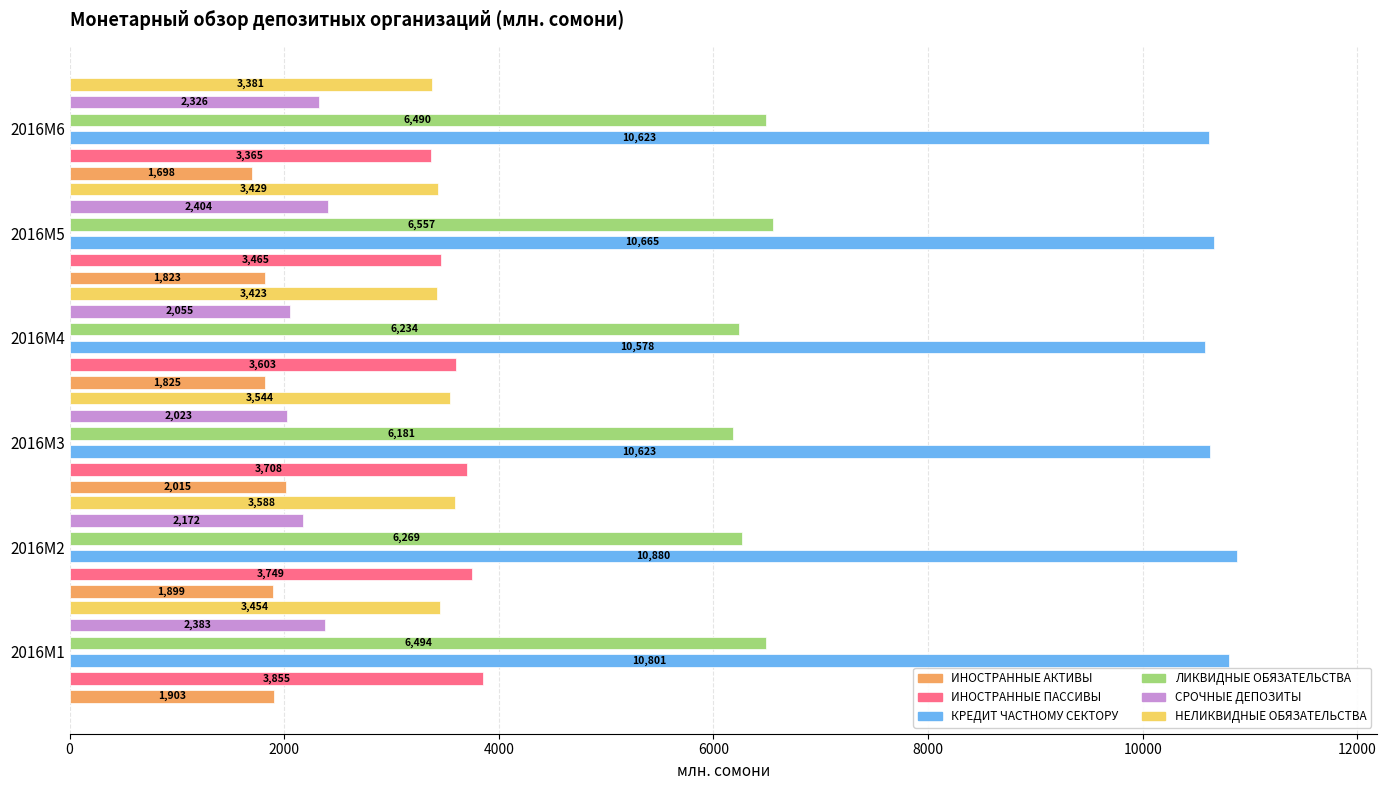

The ЛИКВИДНЫЕ ОБЯЗАТЕЛЬСТВА series shows 2309.2 at 2016M6. True or false?

False